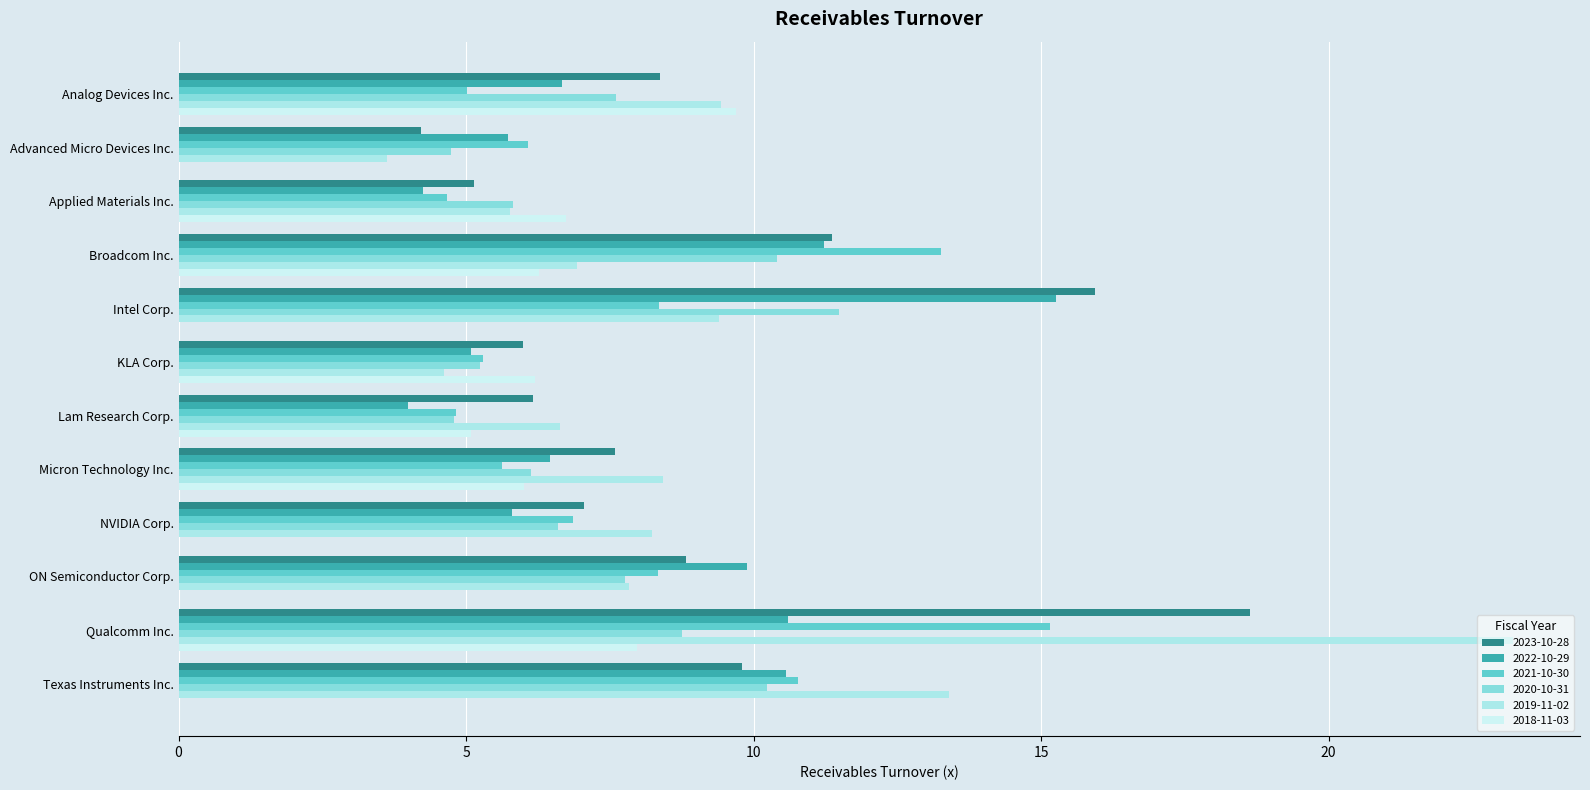

What is the spread (max minus min) of values at NVIDIA Corp.?

8.2